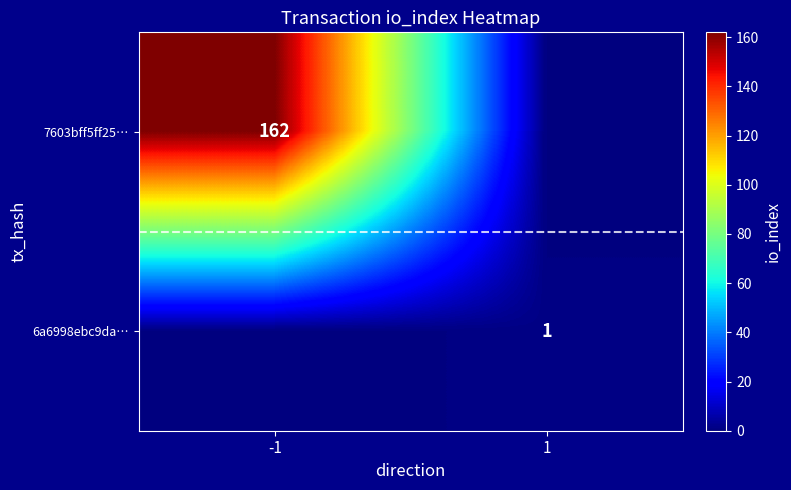

Is the value of 7603bff5ff25… at -1 greater than the value of 6a6998ebc9da… at 1?

Yes